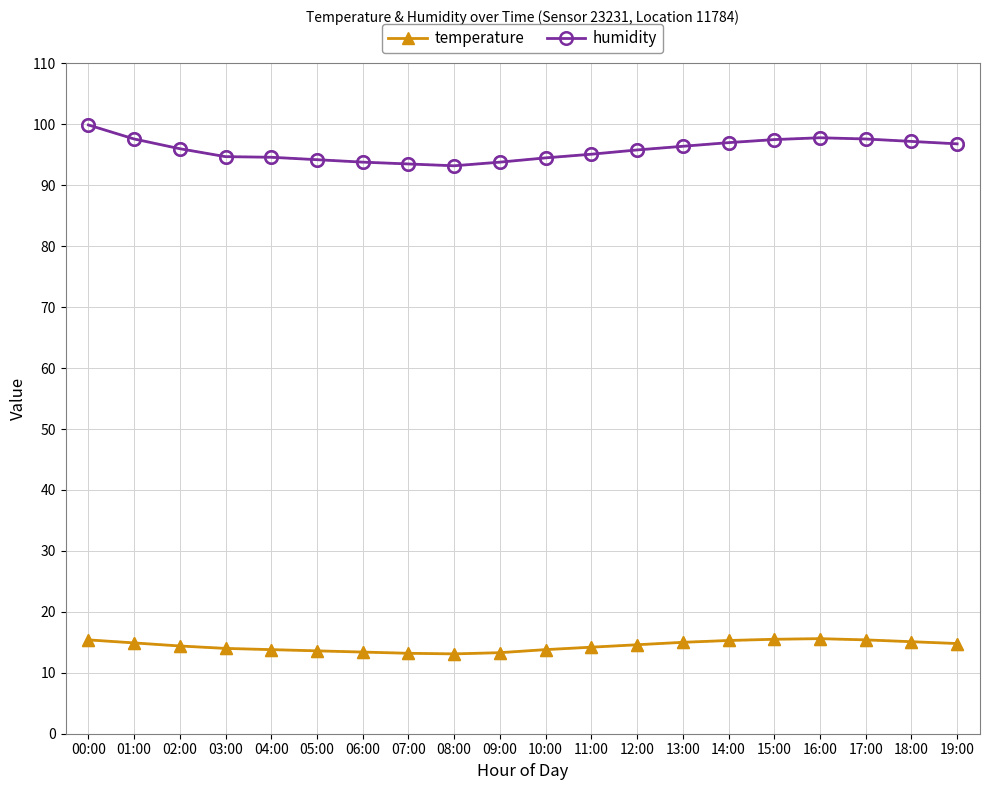

Rank the series at 03:00 from highest to lowest value.

humidity, temperature